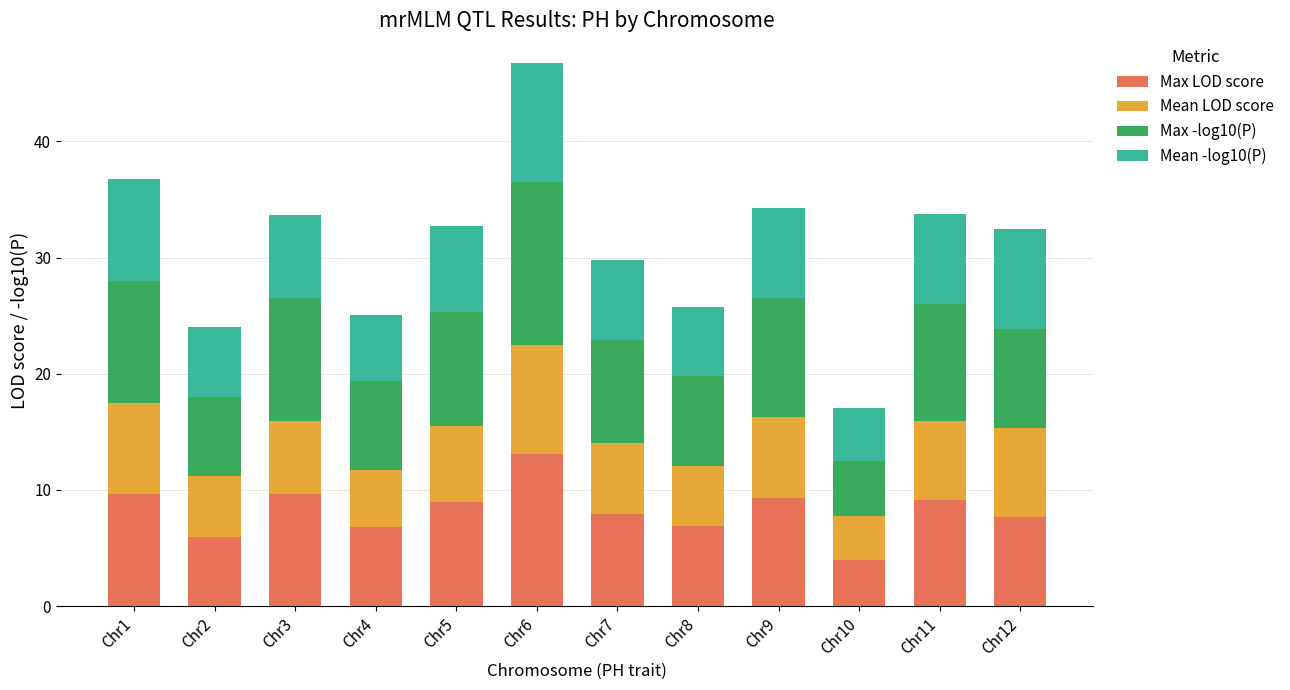

What are all the series names shown in the legend?

Max LOD score, Mean LOD score, Max -log10(P), Mean -log10(P)